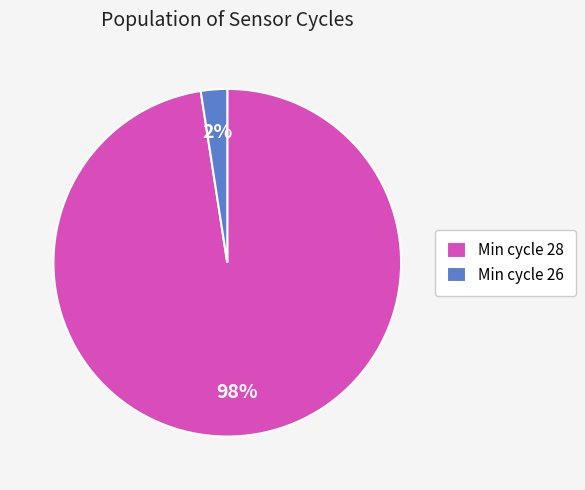

Between Min cycle 28 and Min cycle 26, which is larger?

Min cycle 28